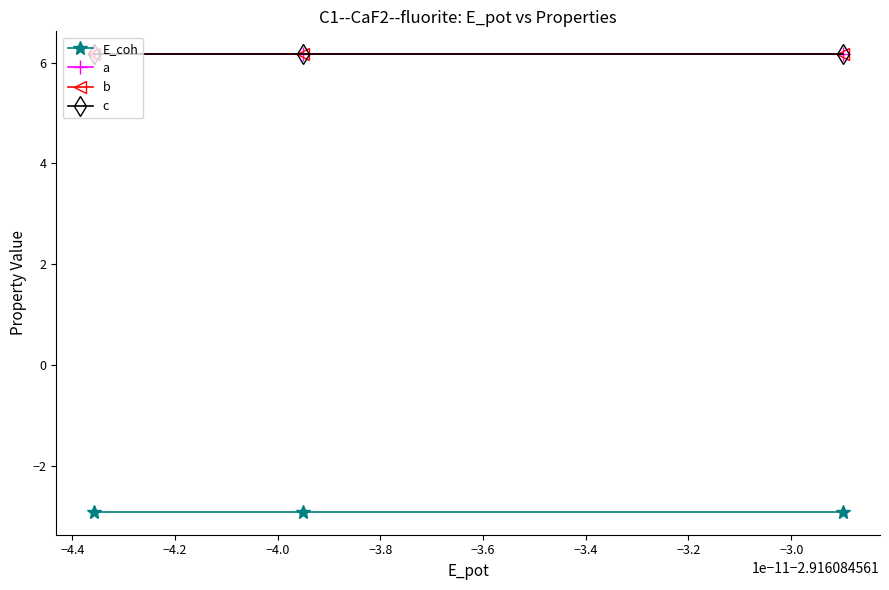

Which label corresponds to the largest value in the chart?

−4.0